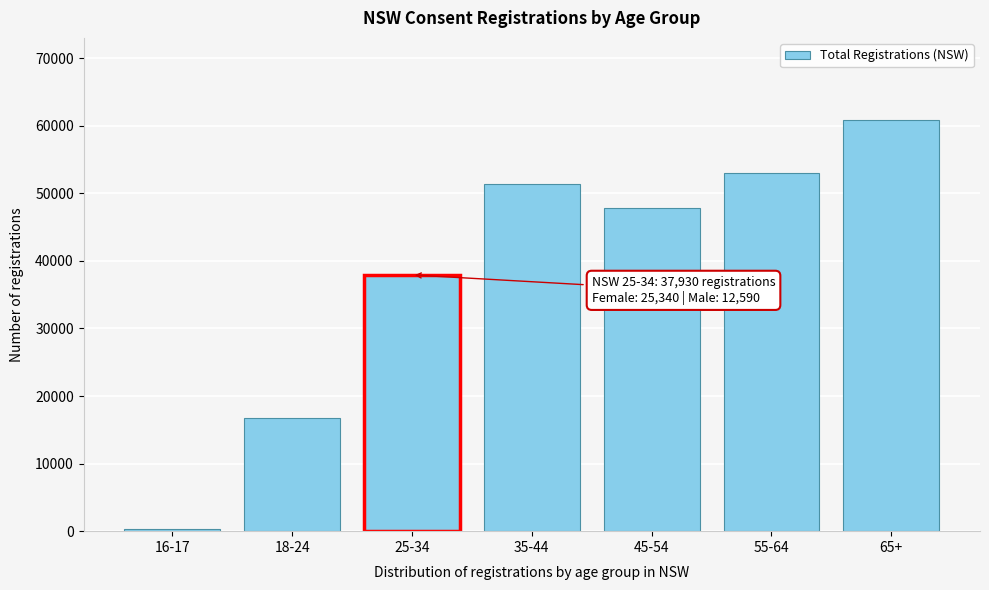

Reading left to right, transcribe all the data shown in this chart.

347	16812	37930	51423	47826	53083	60845